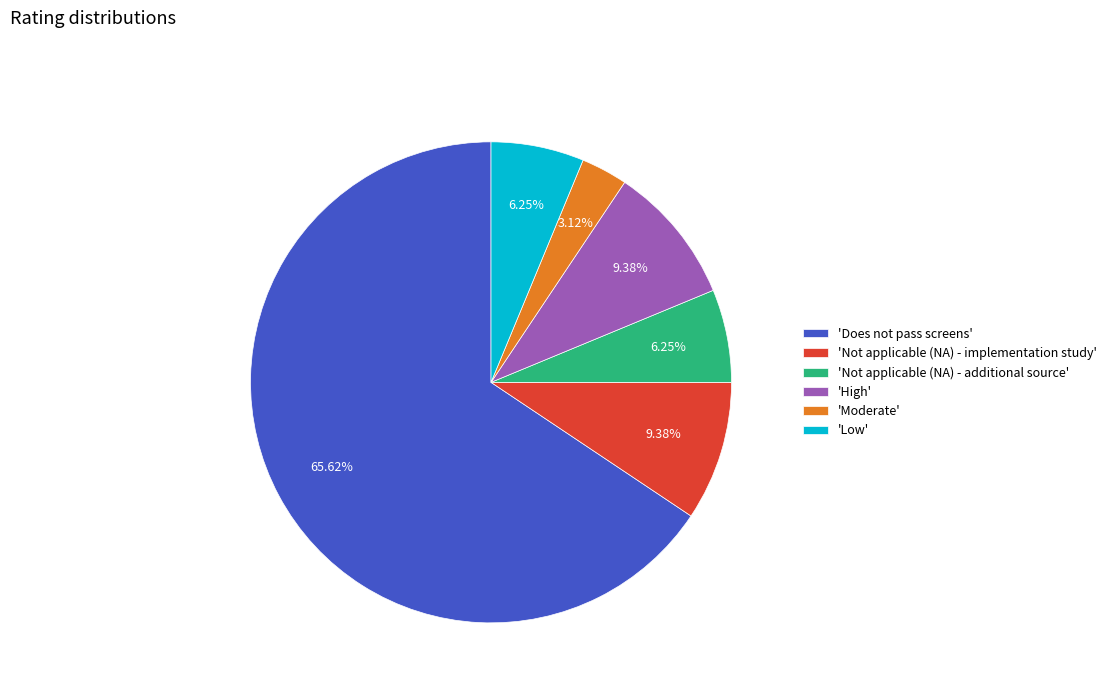

Which has a higher value, 'Does not pass screens' or 'High'?

'Does not pass screens'